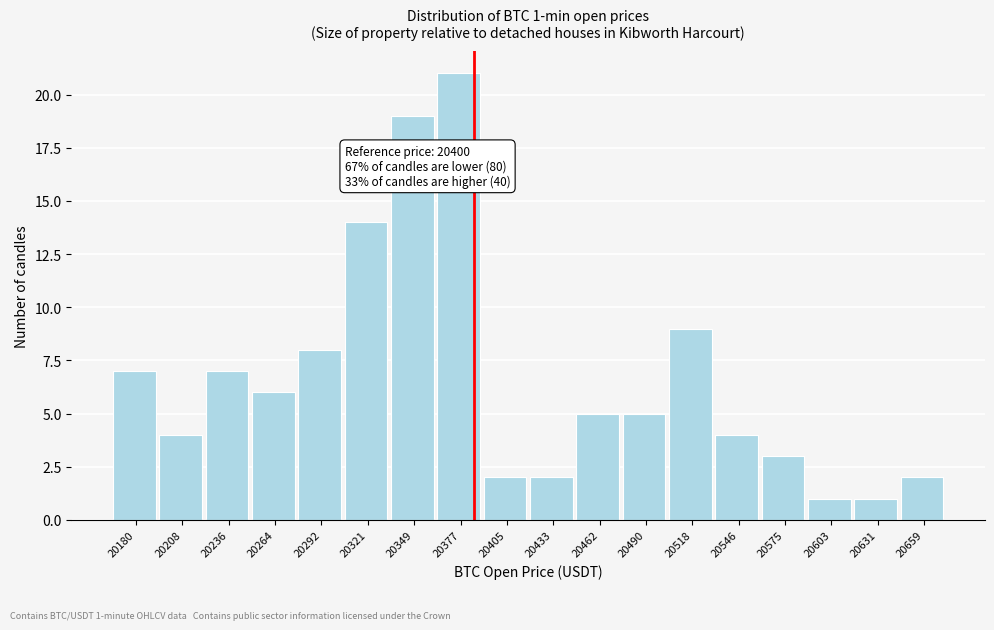

Reading left to right, list all the values displayed in this chart.

7	4	7	6	8	14	19	21	2	2	5	5	9	4	3	1	1	2